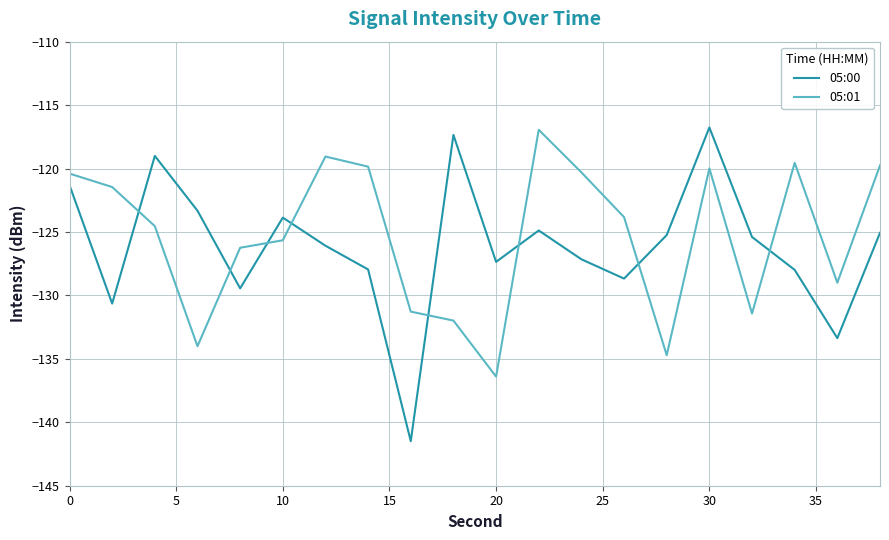

Which series has the widest spread of values?

05:00